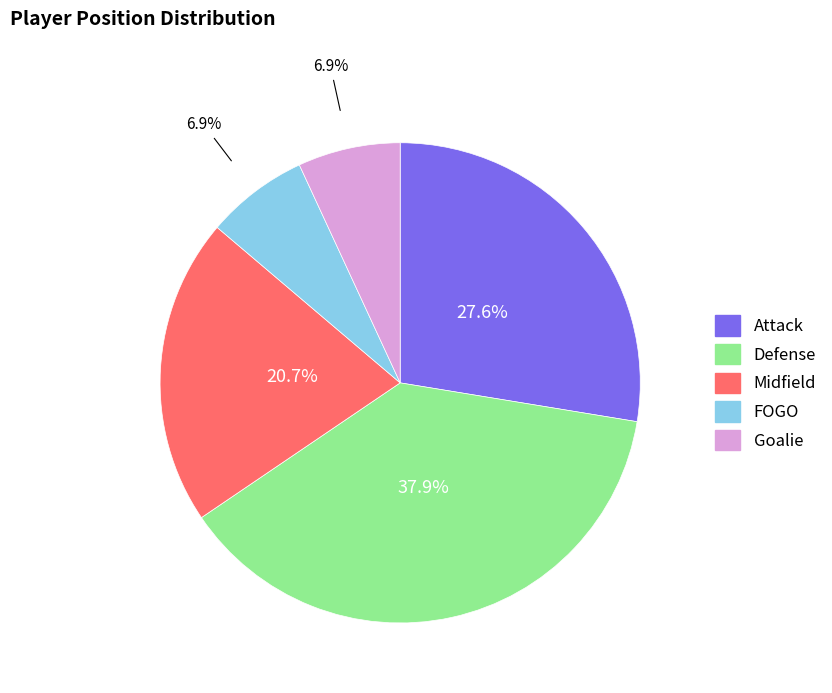

Which slice is the largest?

Defense